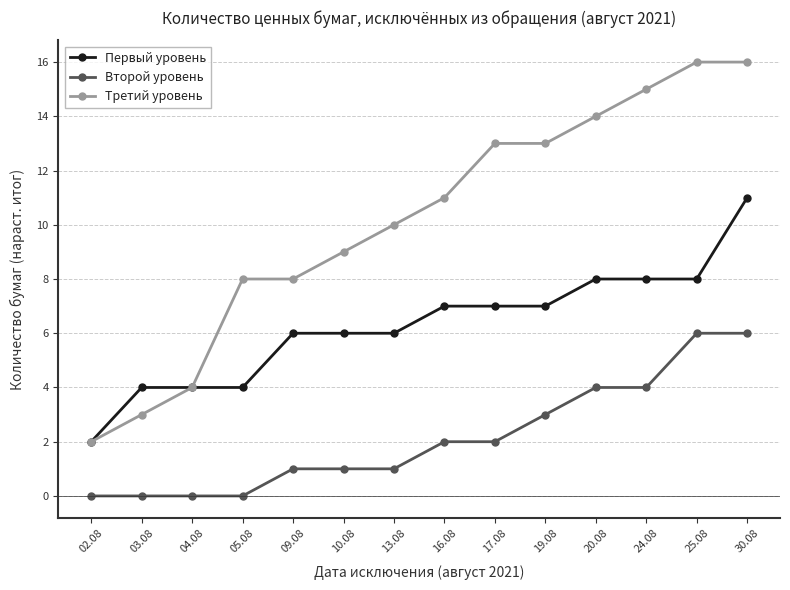

What is the spread (max minus min) of values at 05.08?

8